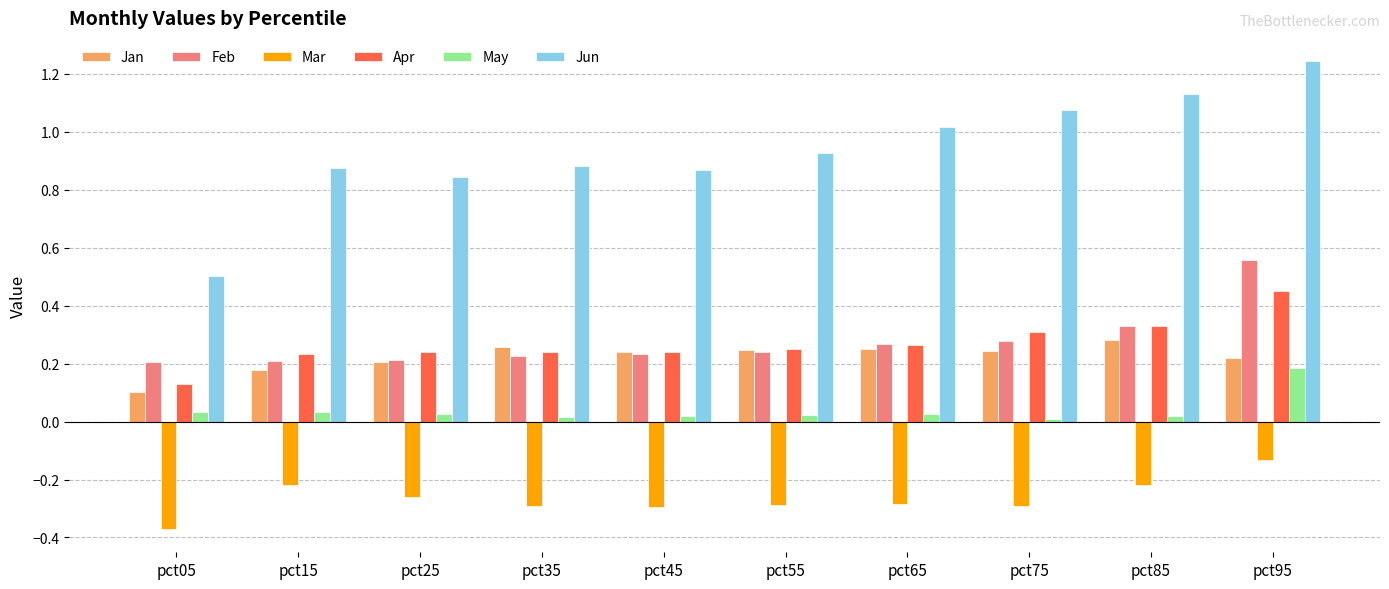

What are all the series names shown in the legend?

Jan, Feb, Mar, Apr, May, Jun